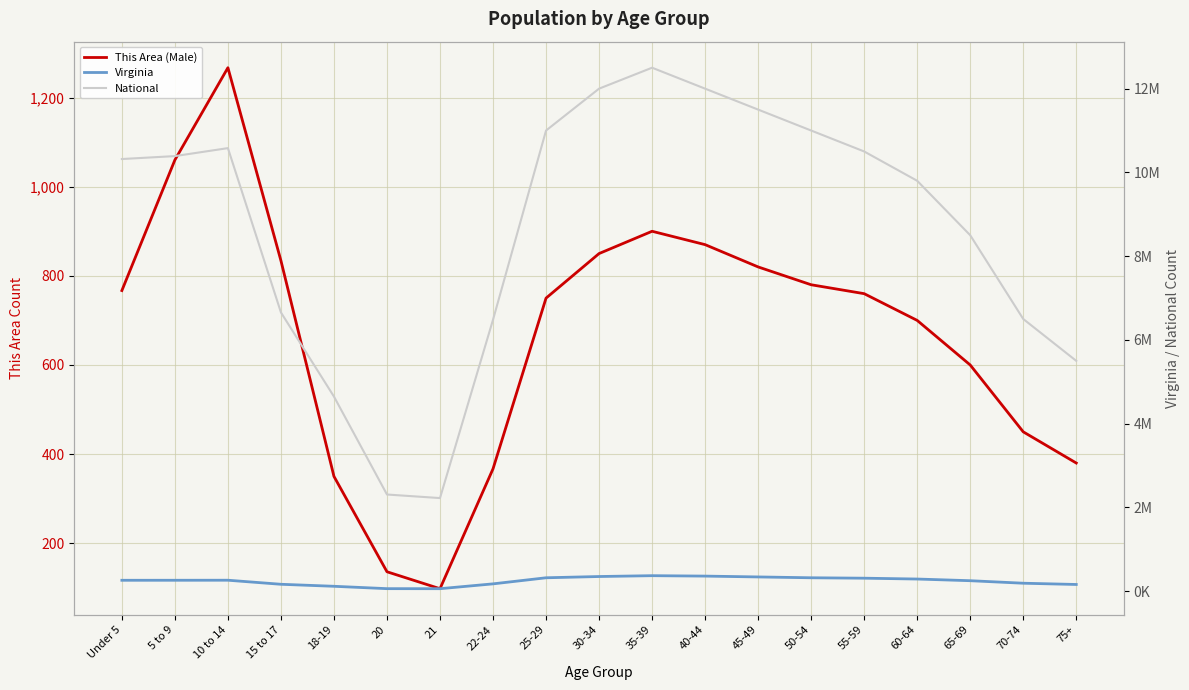

At 70-74, list the series in order from largest to smallest.

National, Virginia, This Area (Male)